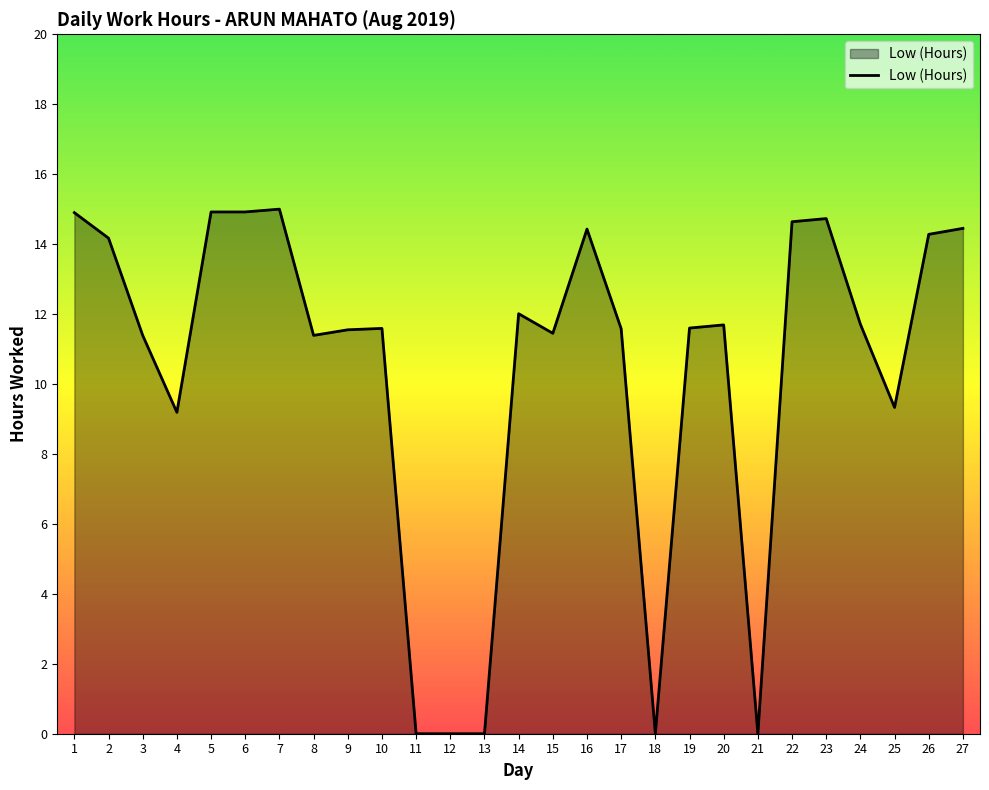

Between 4 and 10, which is larger?

10